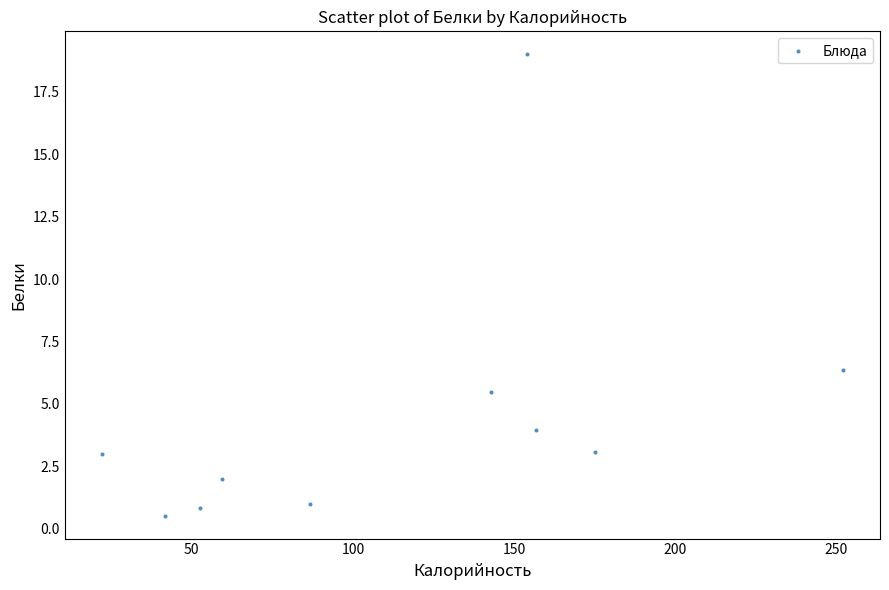

What Y value in the scatter plot is closest to 9?

6.4